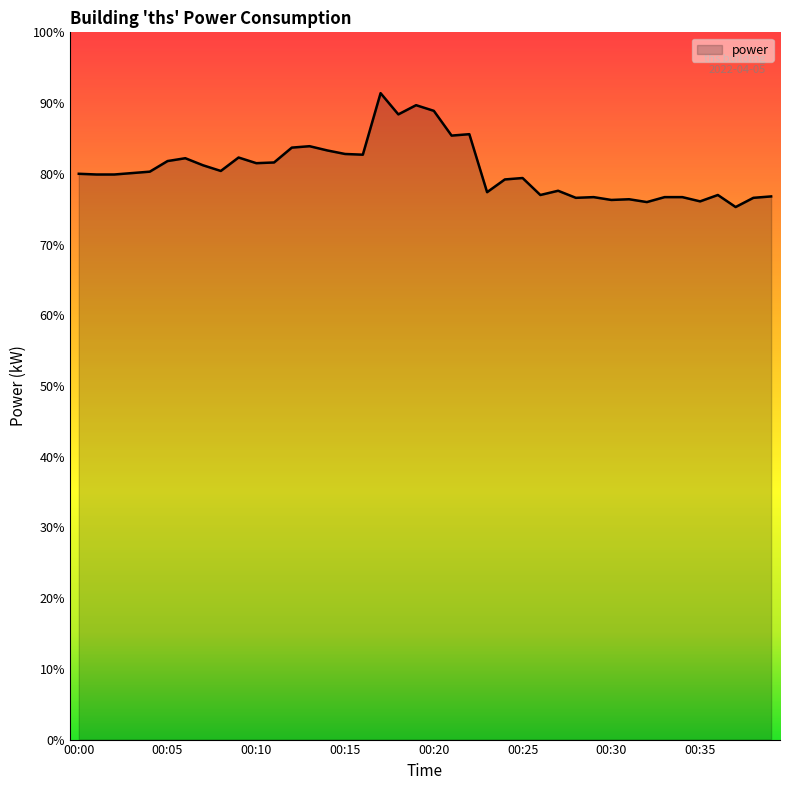

Does the chart have visible grid lines?

No